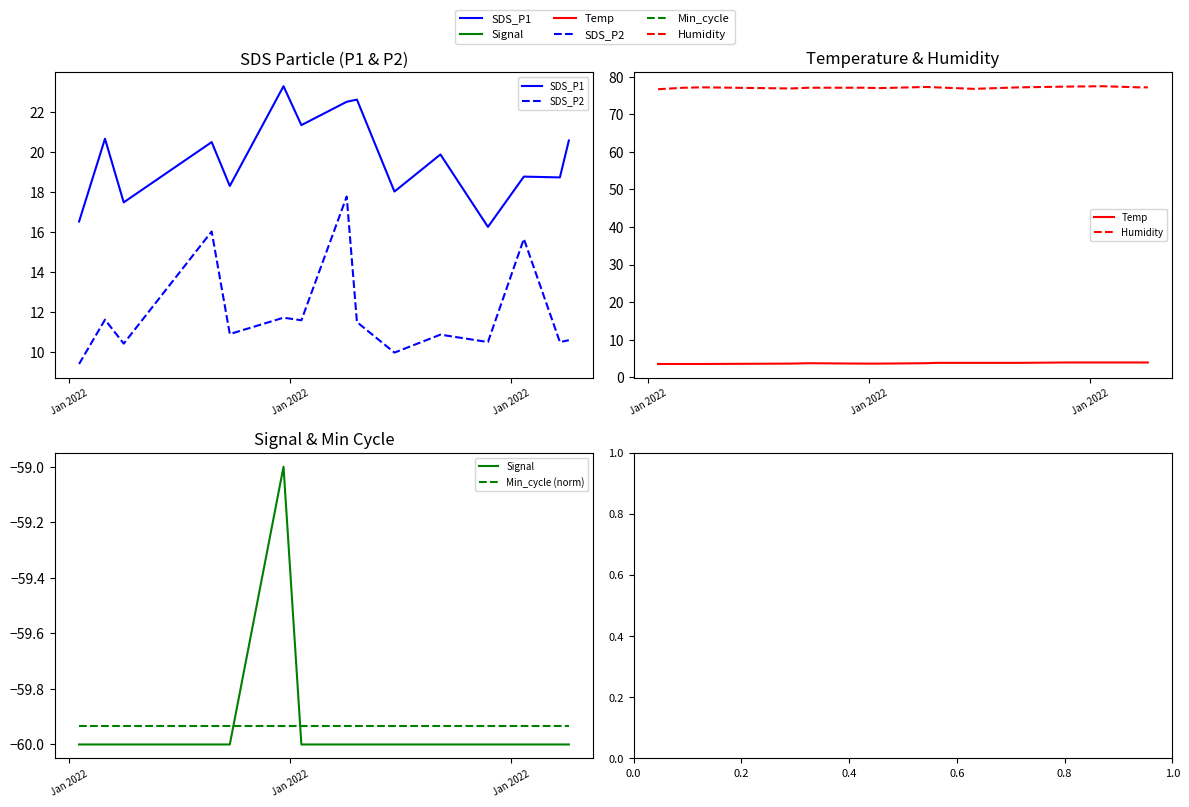

What are all the series names shown in the legend?

SDS_P1, SDS_P2, Temp, Humidity, Signal, Min_cycle (norm)